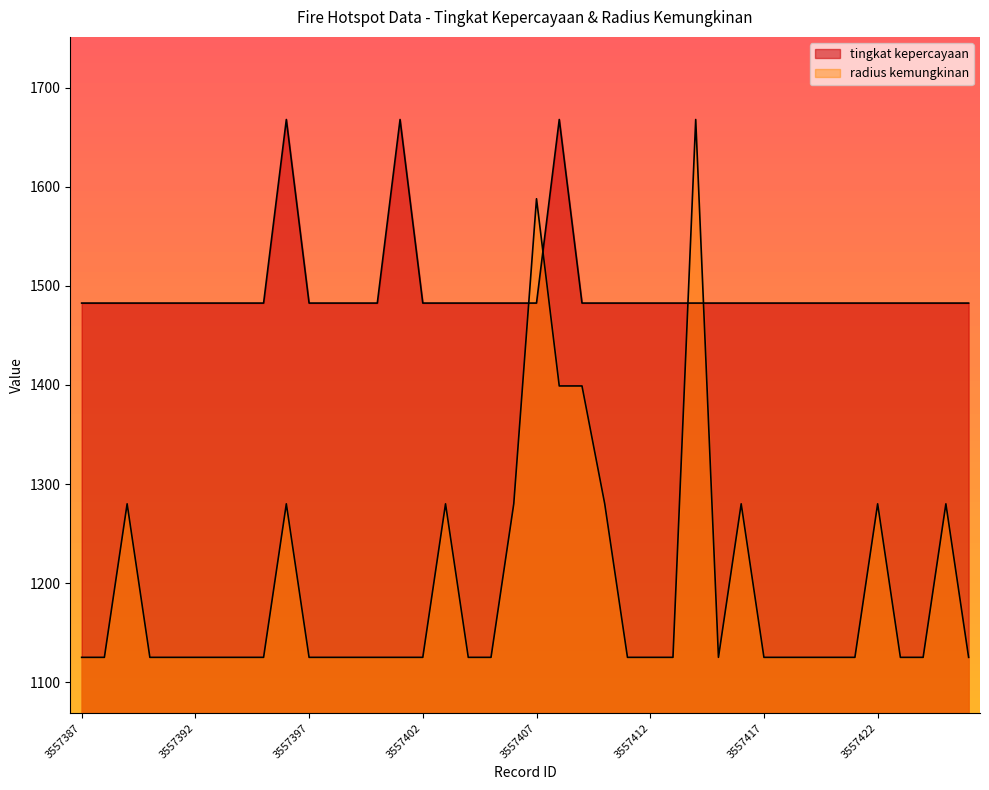

Between which two adjacent categories do radius kemungkinan and tingkat kepercayaan first intersect?

3557406 and 3557407